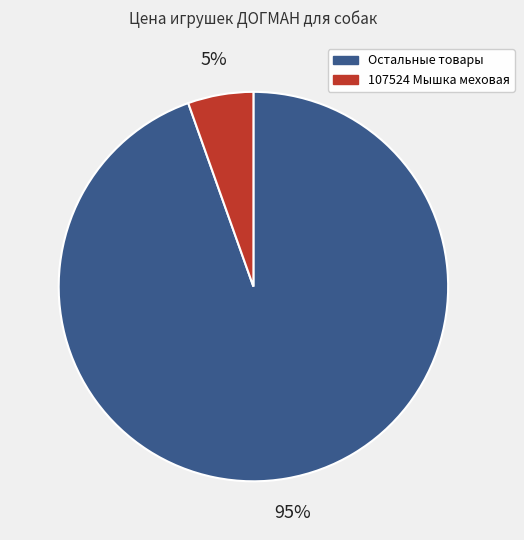

True or false: Остальные товары accounts for 99% of the total.

False